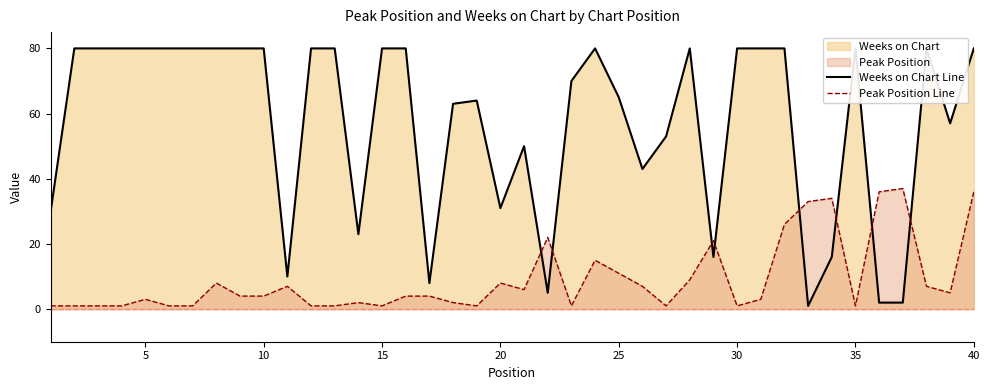

What is the highest value of the Peak Position Line series?

37